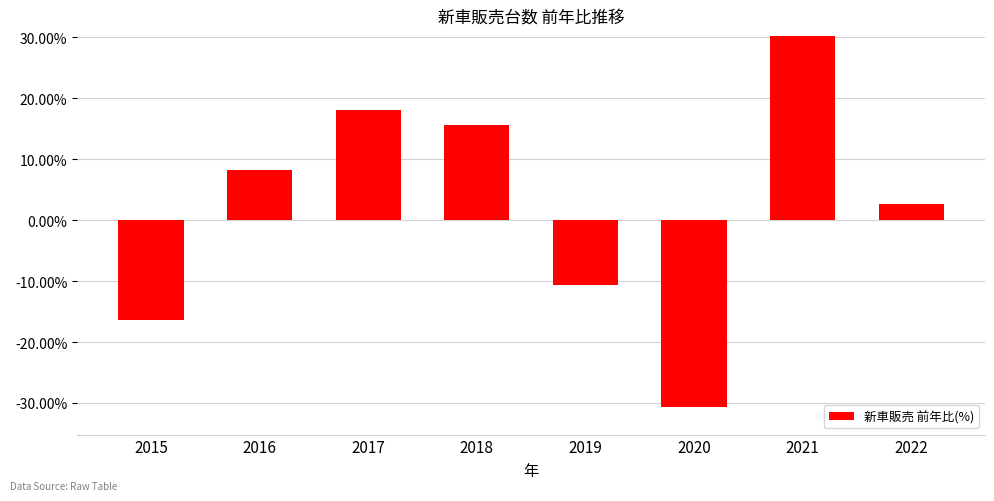

Approximately how many times larger is the value at 2022 compared to 2018?

0.2